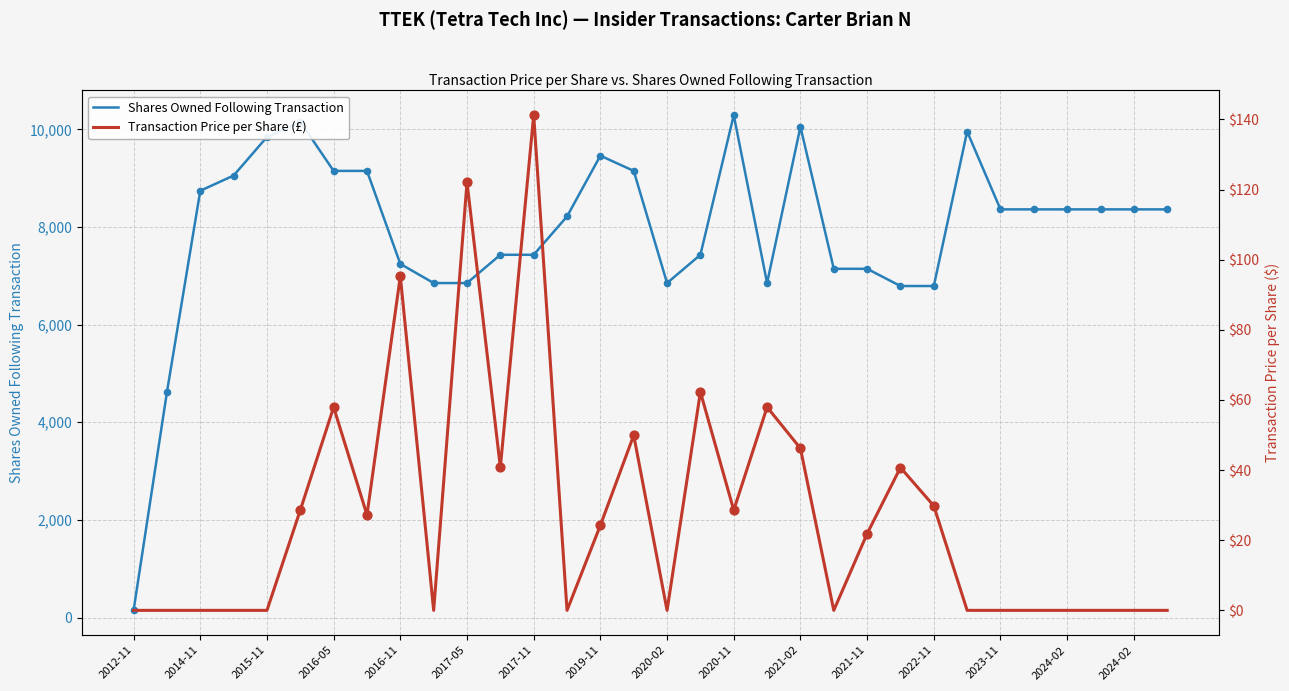

Which series contains the lowest Y value?

Transaction Price per Share (£)